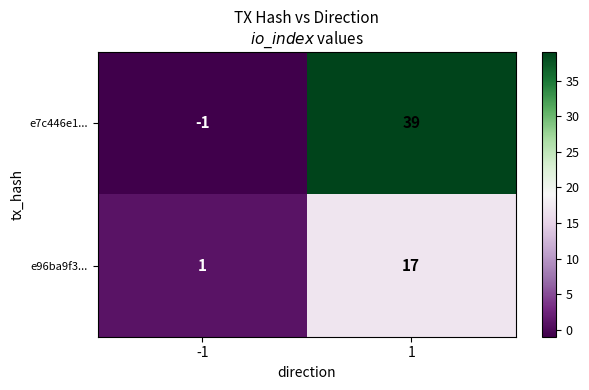

Reading left to right, transcribe all the data shown in this chart.

e7c446e1...: -1=-1	1=39
e96ba9f3...: -1=1	1=17